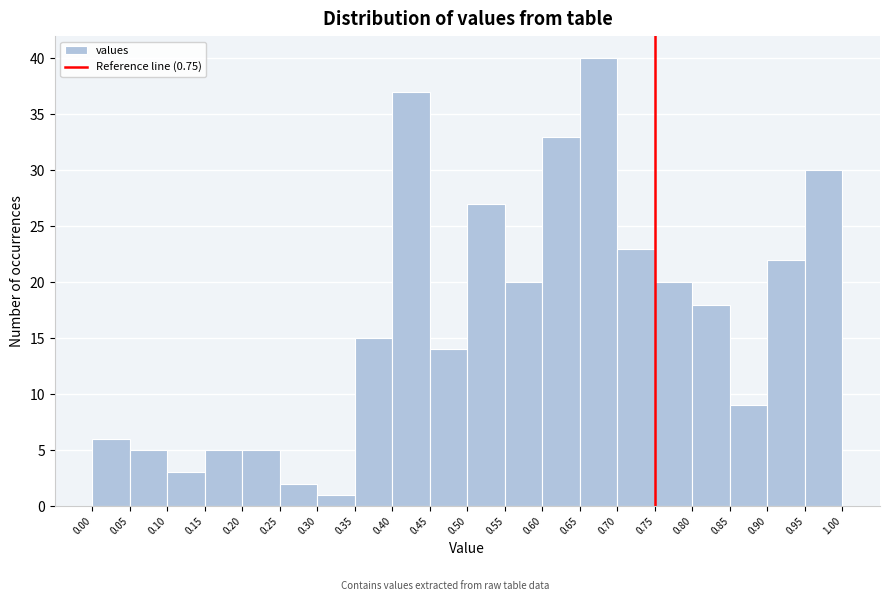

Reading left to right, transcribe this chart: for each bar, give the range it covers on the x-axis and its height. The values are not printed on the chart, so give them approximately, as read against the axis.

0.00 to 0.05: 6
0.05 to 0.10: 5
0.10 to 0.15: 3
0.15 to 0.20: 5
0.20 to 0.25: 5
0.25 to 0.30: 2
0.30 to 0.35: 1
0.35 to 0.40: 15
0.40 to 0.45: 37
0.45 to 0.50: 14
0.50 to 0.55: 27
0.55 to 0.60: 20
0.60 to 0.65: 33
0.65 to 0.70: 40
0.70 to 0.75: 23
0.75 to 0.80: 20
0.80 to 0.85: 18
0.85 to 0.90: 9
0.90 to 0.95: 22
0.95 to 1.00: 30